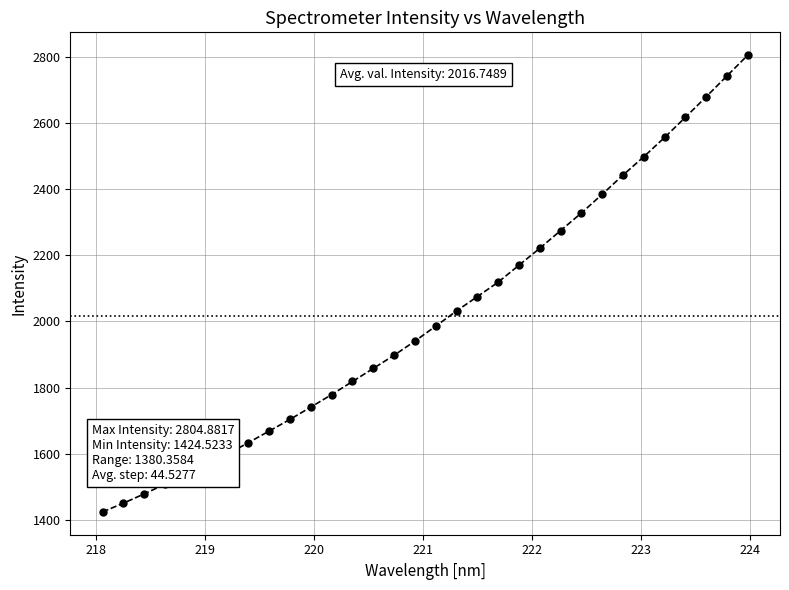

What is the average value?

2016.7